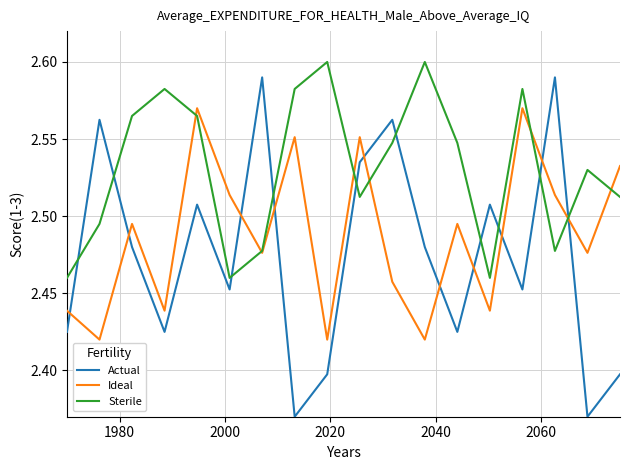

True or false: Ideal and Actual intersect in this chart.

True